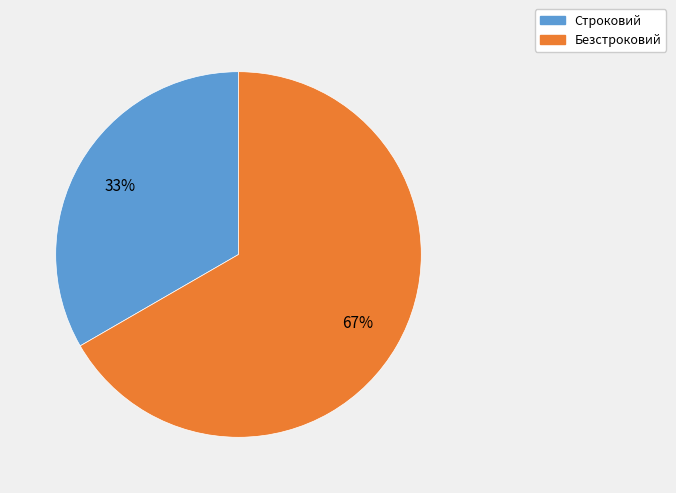

To the nearest percent, what percentage of the pie is Строковий?

33%